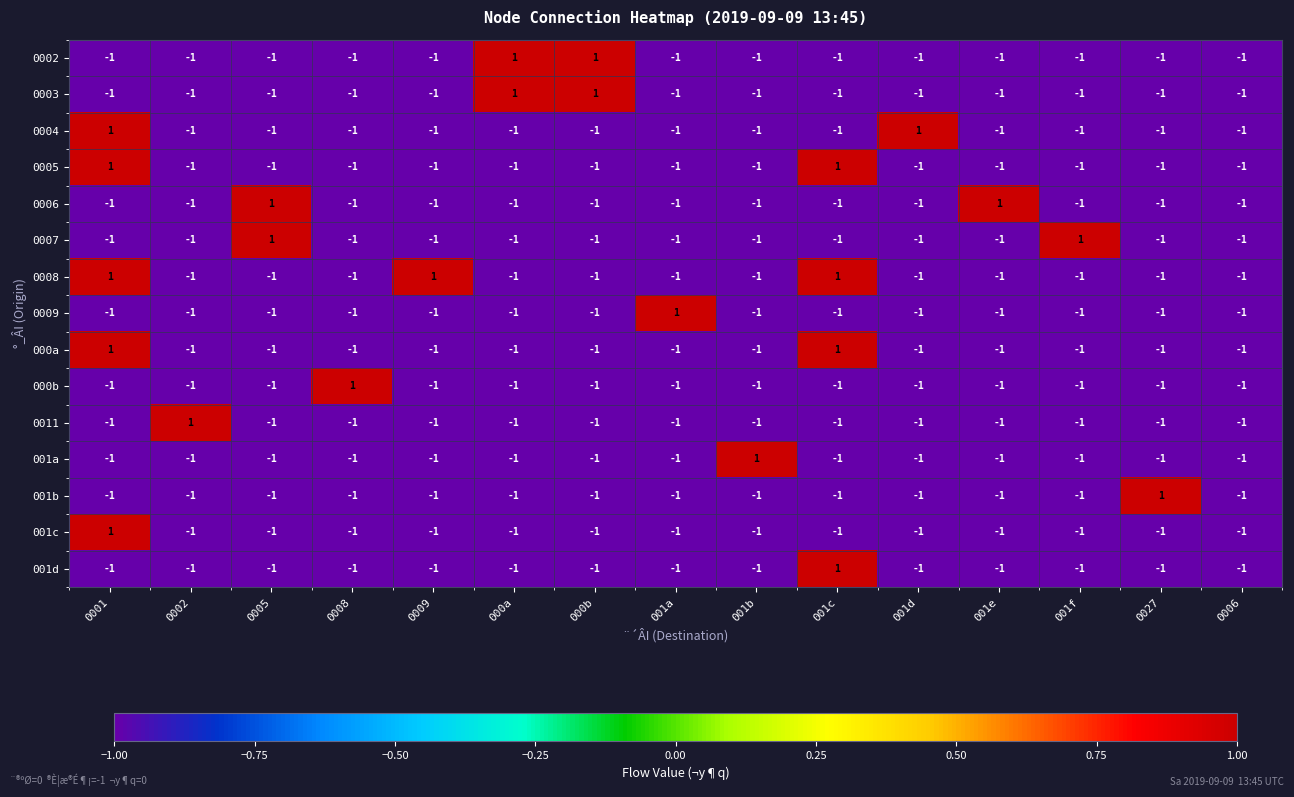

How many 0004 values are between -1 and 0?

13